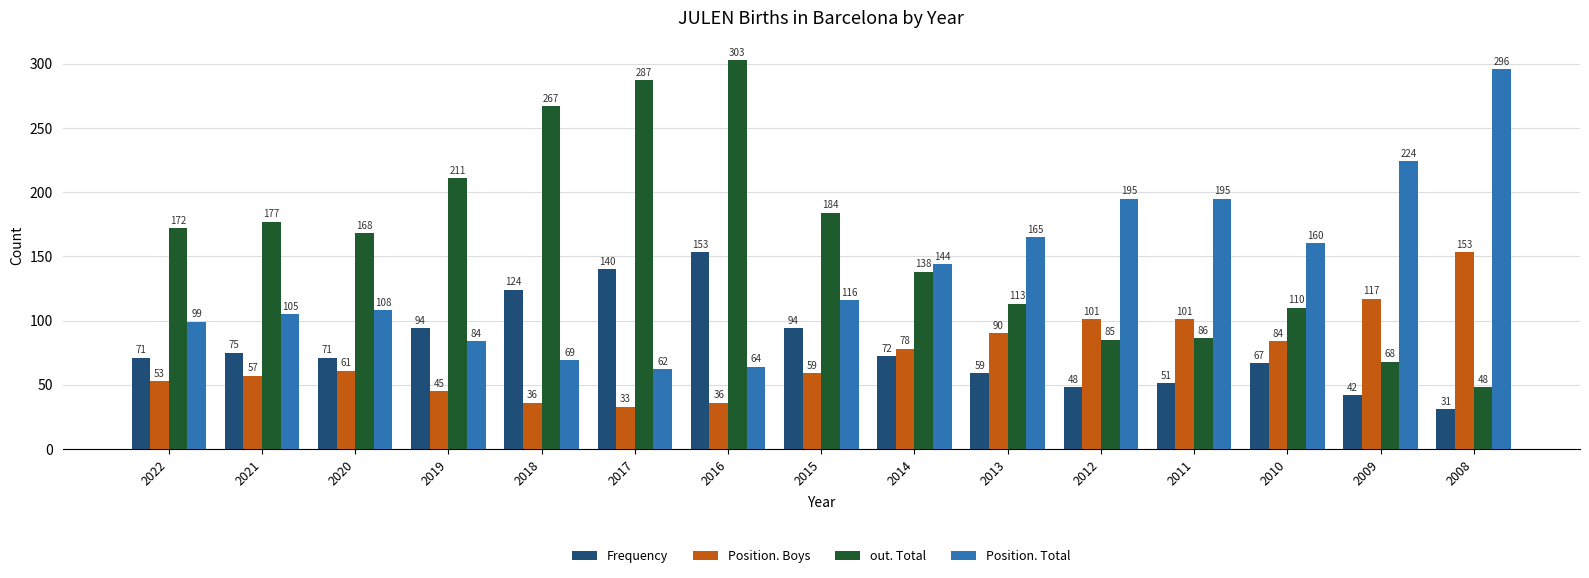

Is the value of Position. Boys at 2015 greater than the value of out. Total at 2021?

No